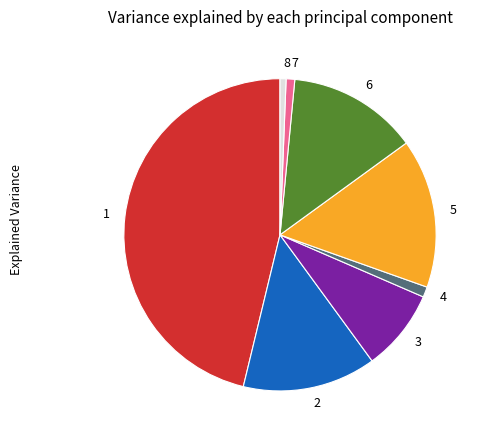

The 4 slice represents 1% of the pie. True or false?

True